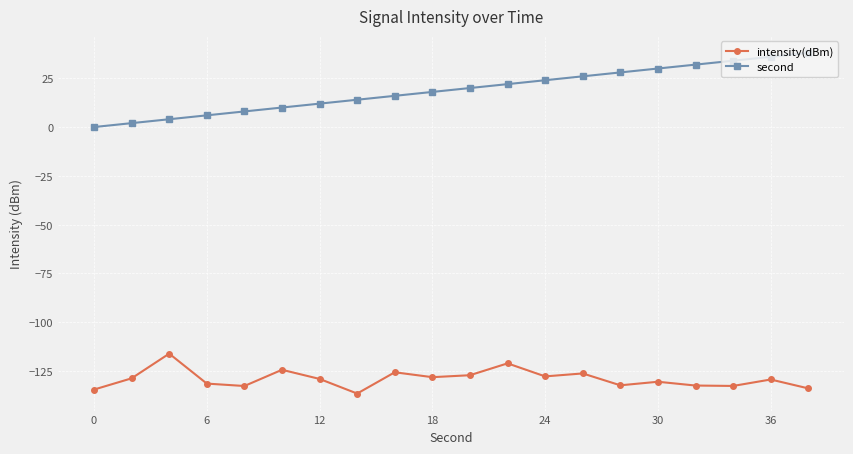

Rank the series by their average value, from highest to lowest.

second, intensity(dBm)